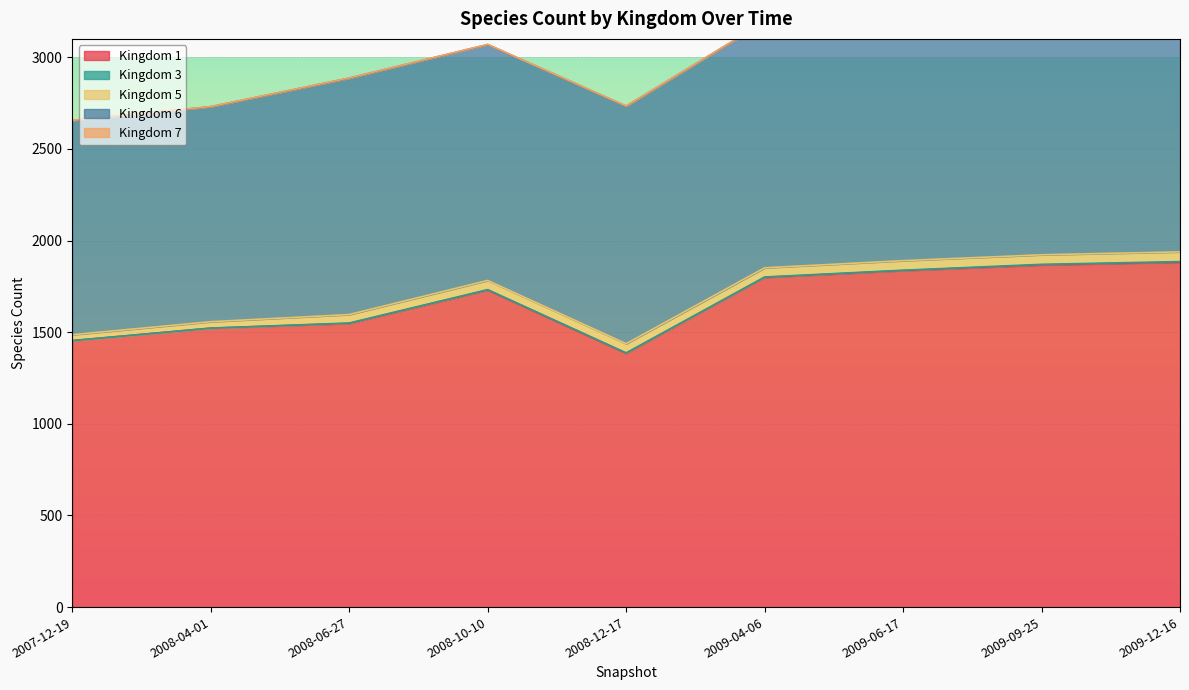

What is the lowest value of the Kingdom 1 series?

1385